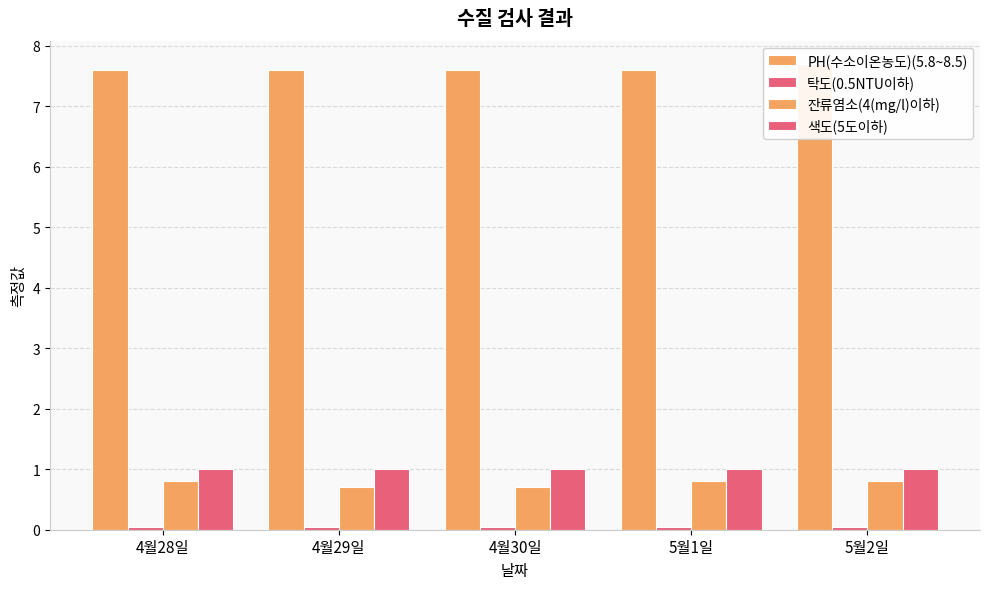

What is the label of the 2nd bar from the left?

4월29일